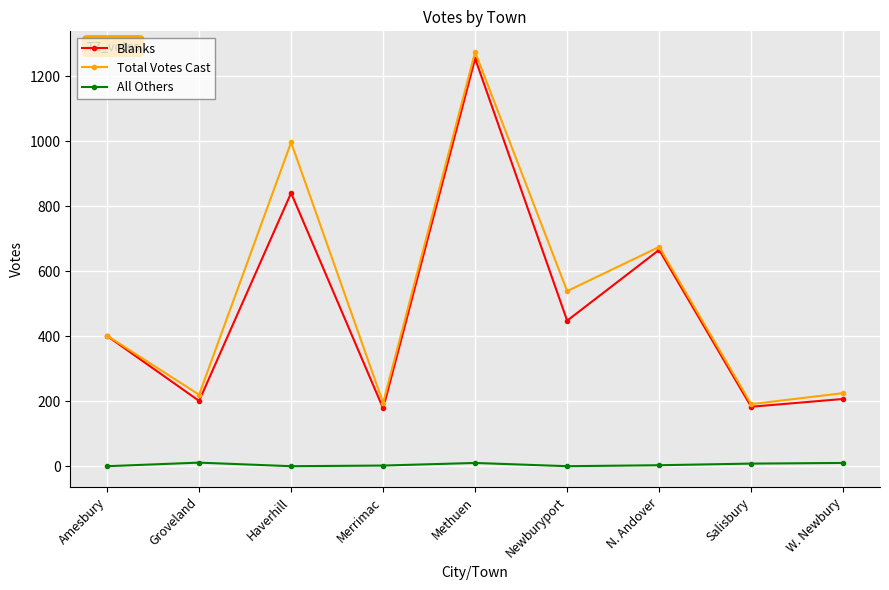

What is the label of the 2nd point from the left?

Groveland